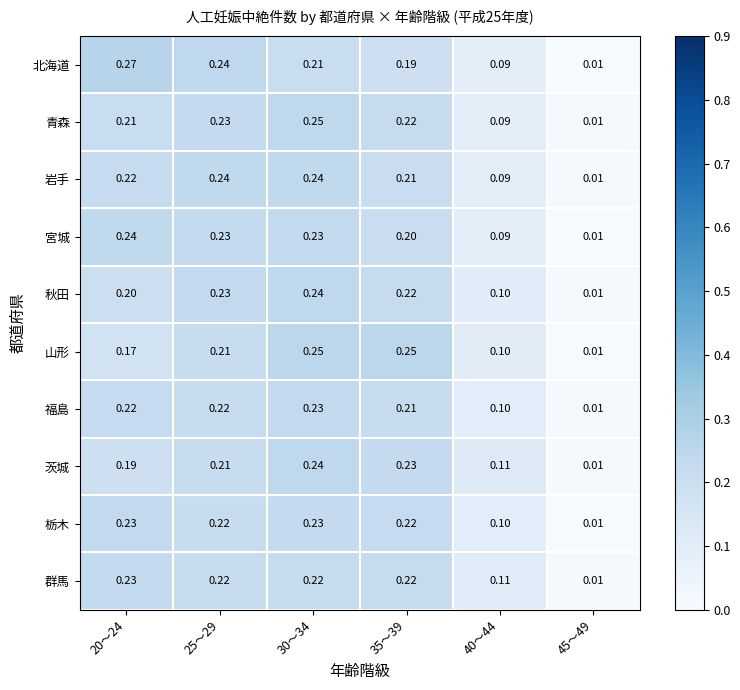

Which series has the widest spread of values?

北海道